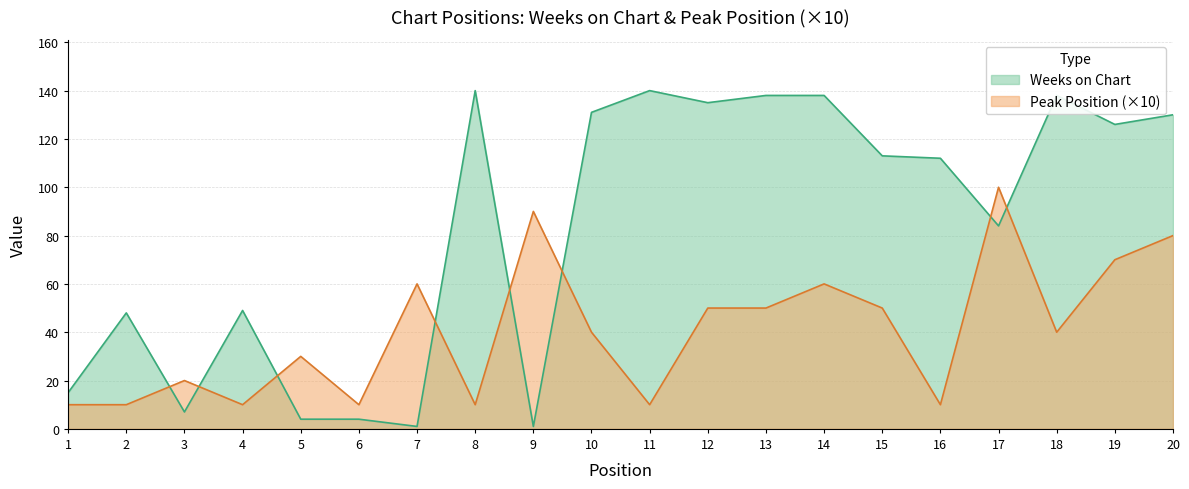

Which label corresponds to the largest value in the chart?

8